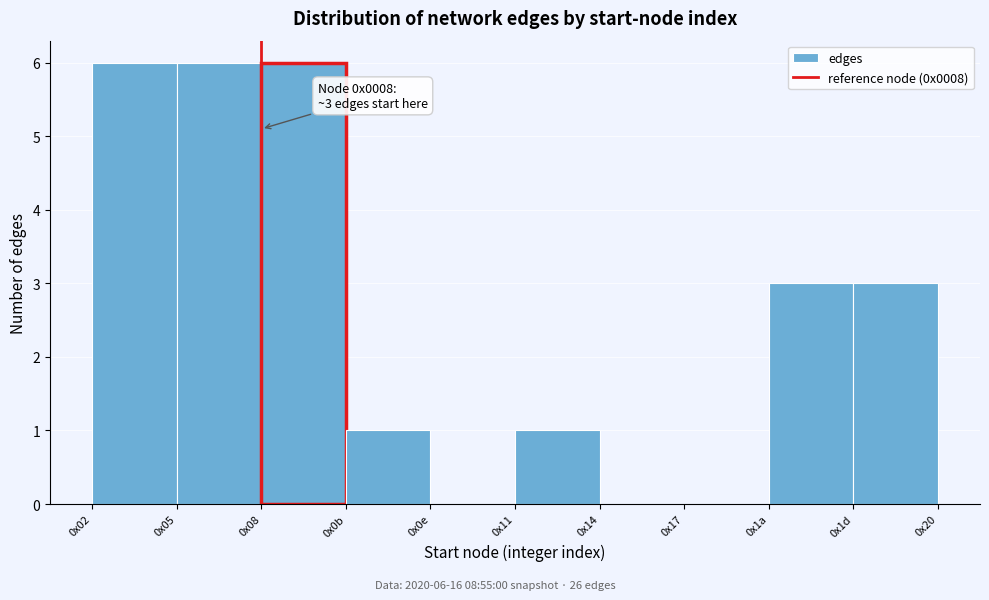

Reading left to right, extract all data points from this chart.

0x02=6	0x05=6	0x08=6	0x0b=1	0x0e=0	0x11=1	0x14=0	0x17=0	0x1a=3	0x1d=3